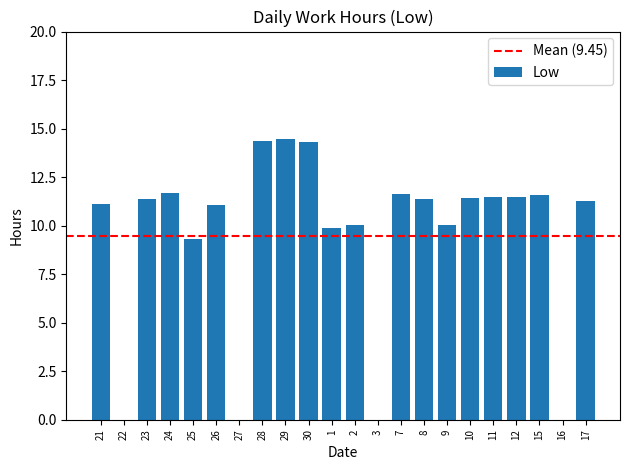

What is the maximum value shown in the chart?

14.4